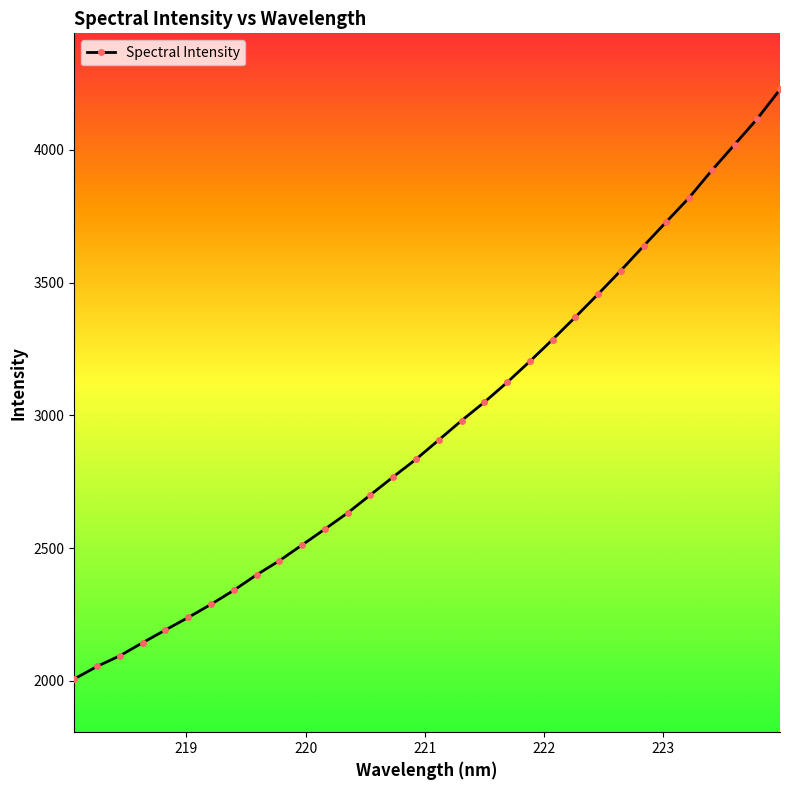

What is the minimum value shown in the chart?

2007.4